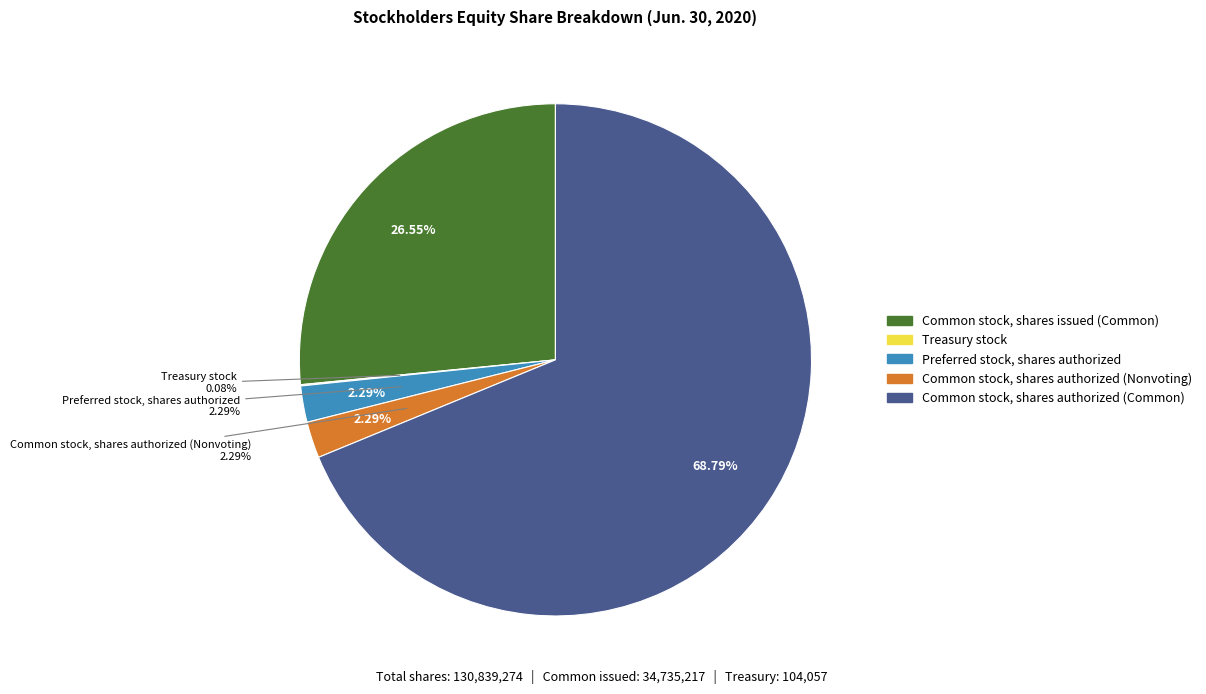

Count the number of slices in the pie.

5